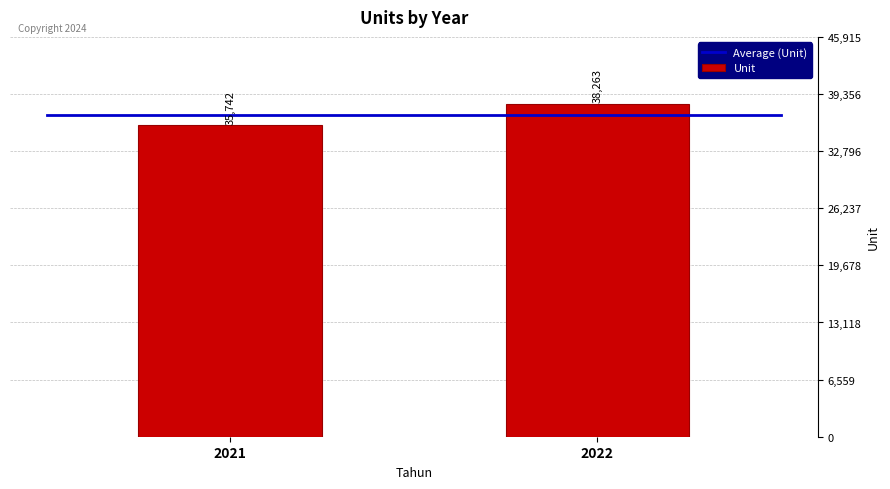

What is the sum of all values?

74005